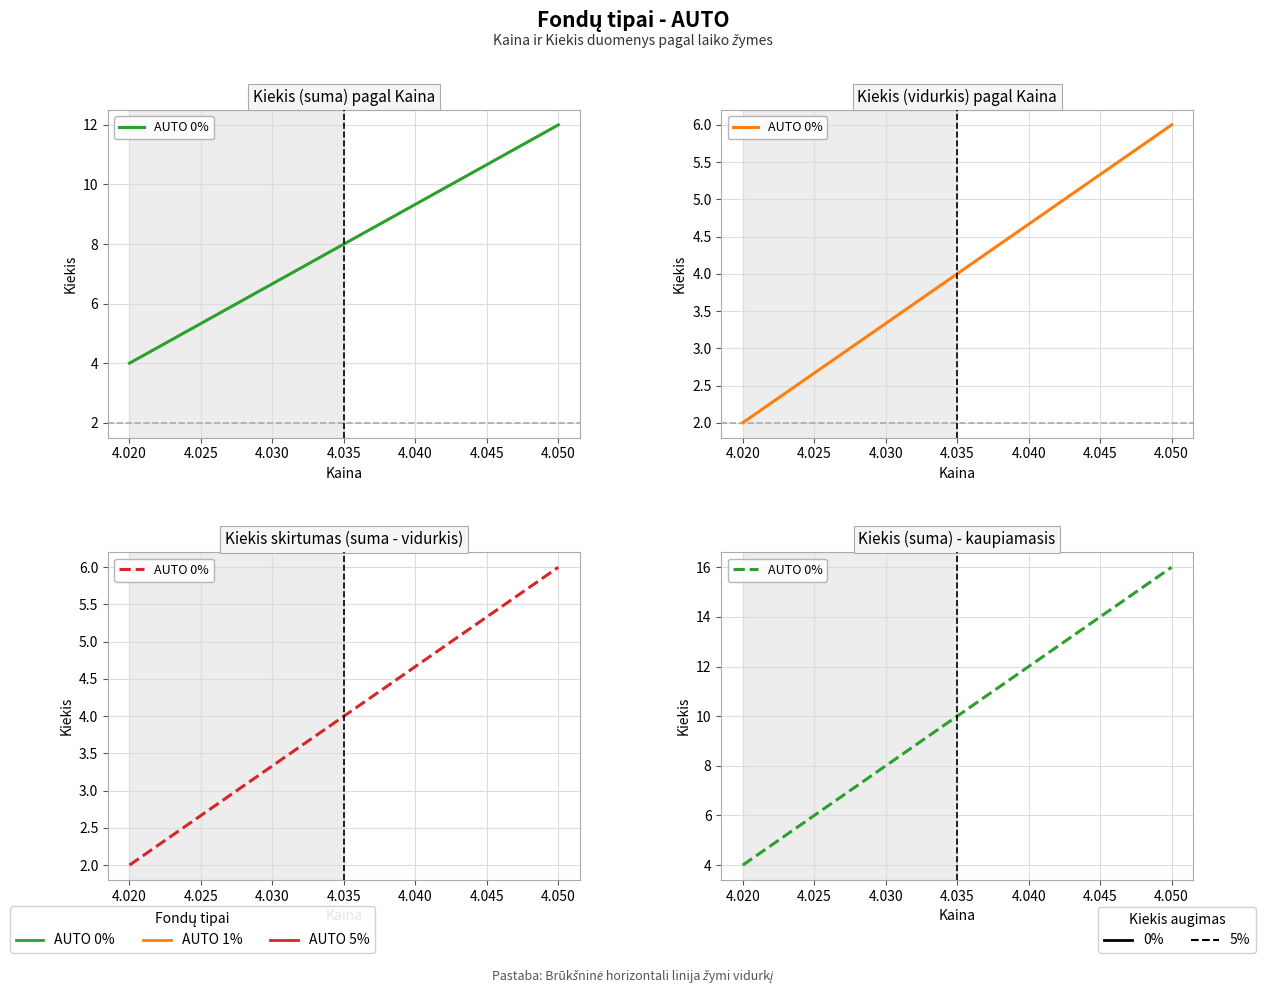

Count the number of data series in this chart.

1